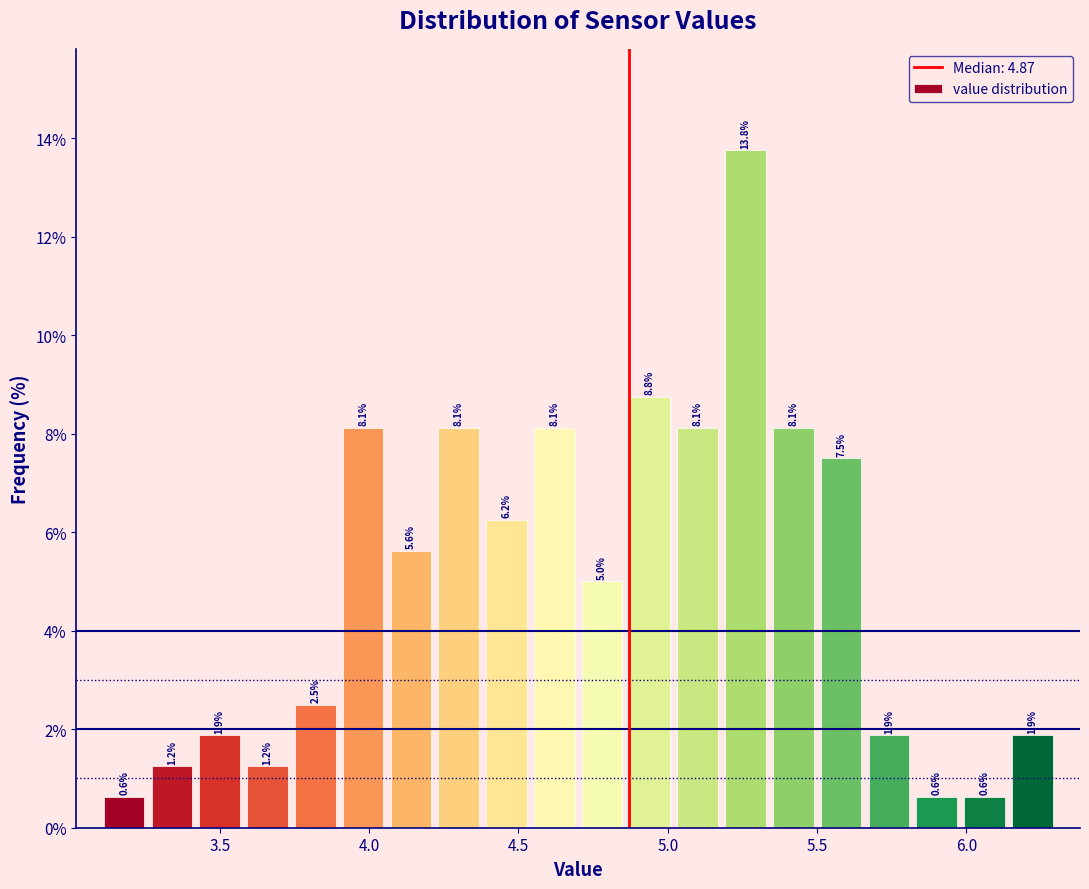

Read against the x-axis, roughly where is the centre of the tallest bar?

5.25